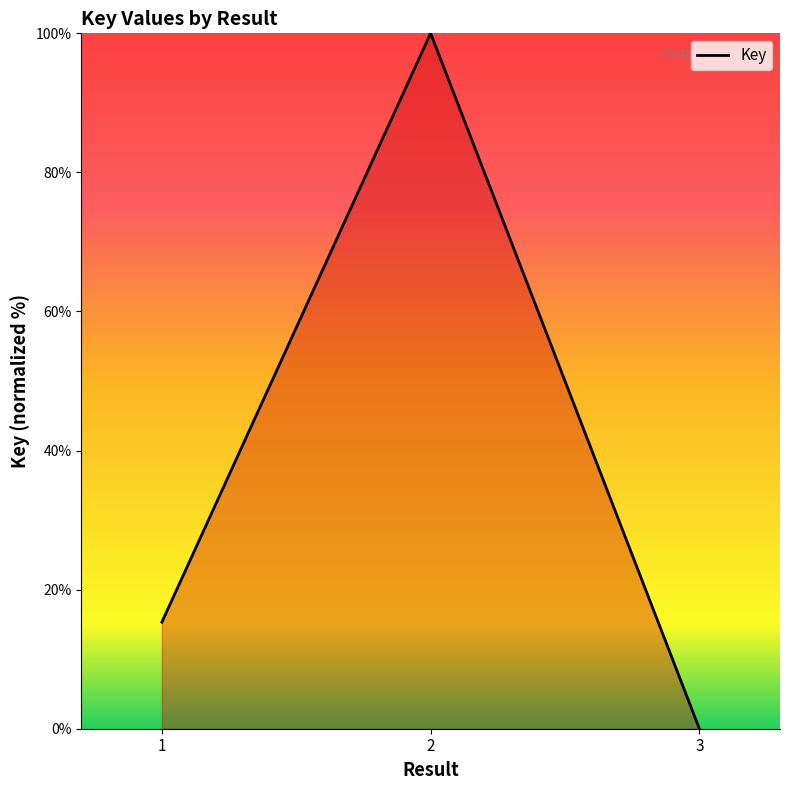

Which category has the highest value across all series?

2